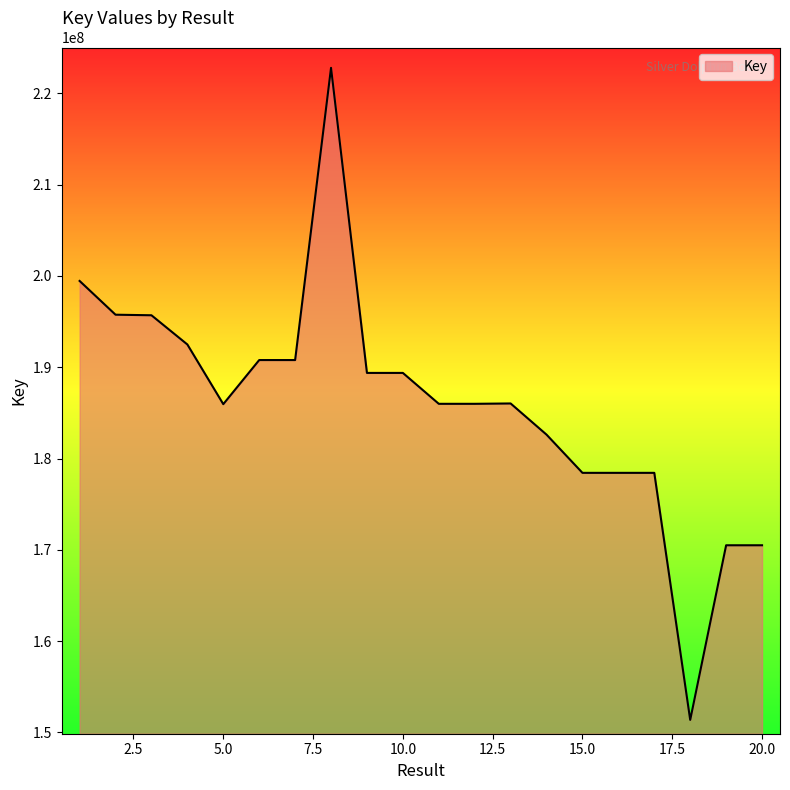

What is the greatest value displayed?

222793323